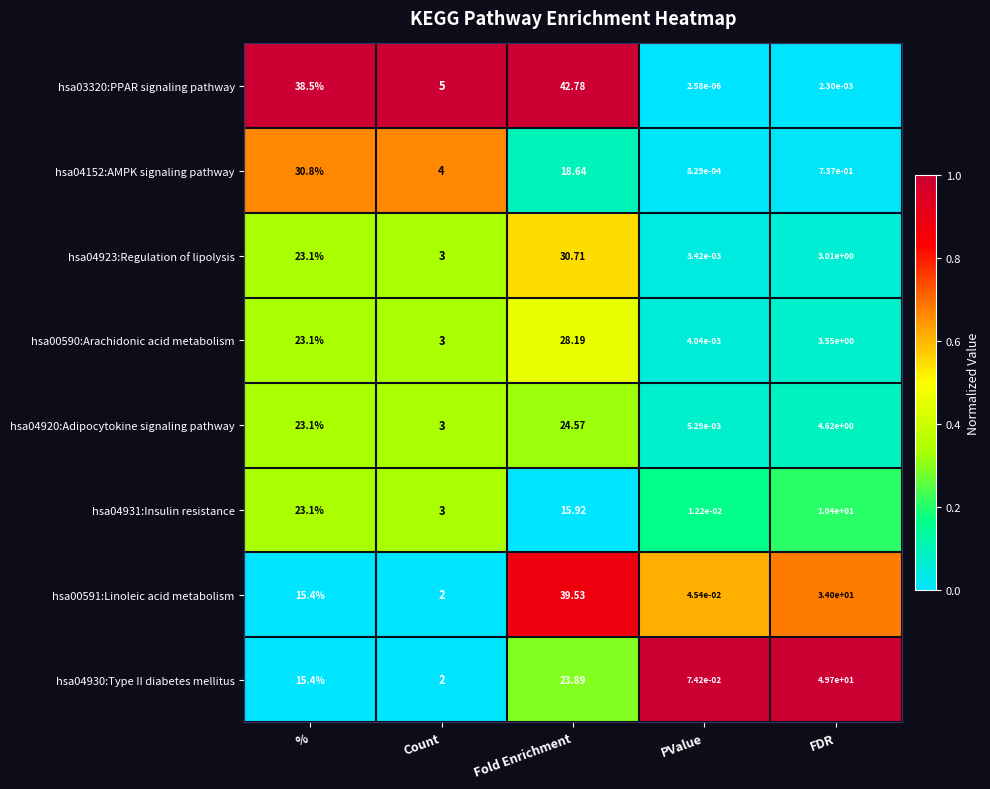

At which category is the sum across all series the highest?

Fold Enrichment